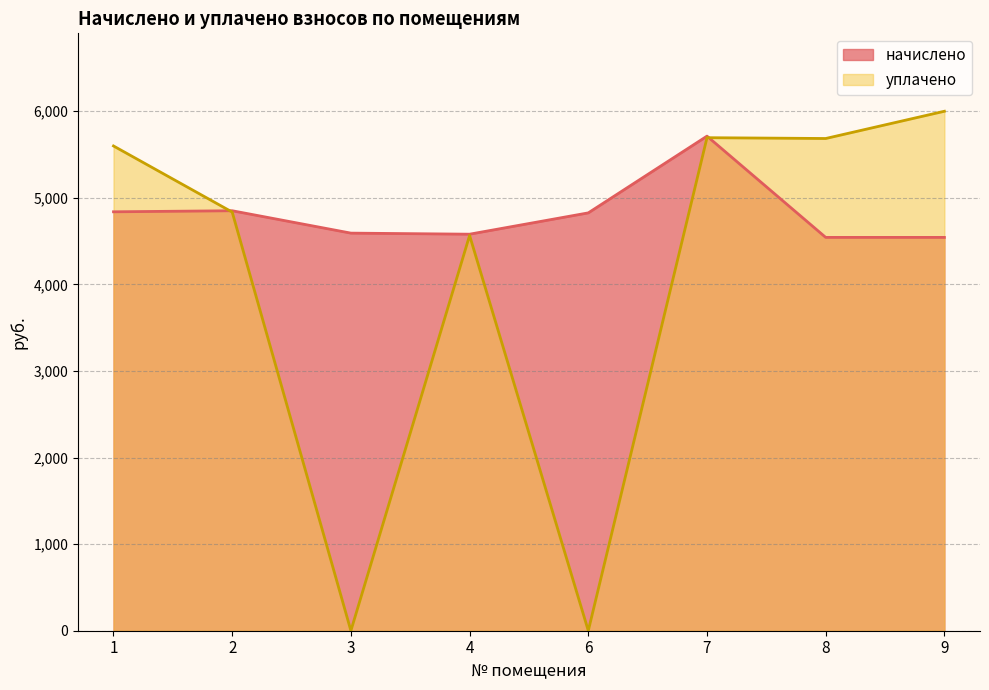

What is the value of the начислено point at the 4th from the left?

4580.0